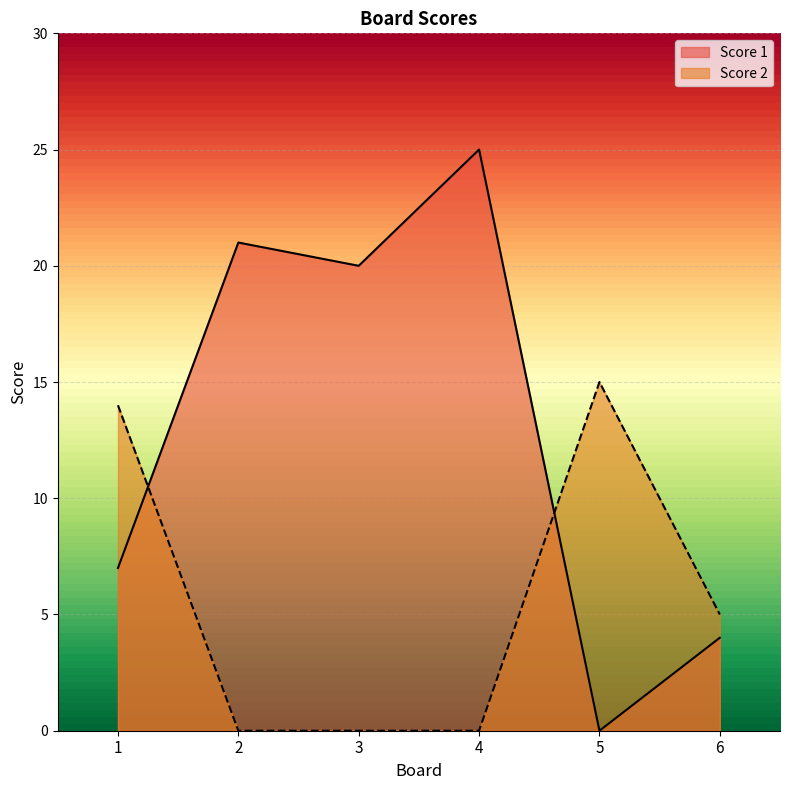

What is the maximum value for Score 2?

15